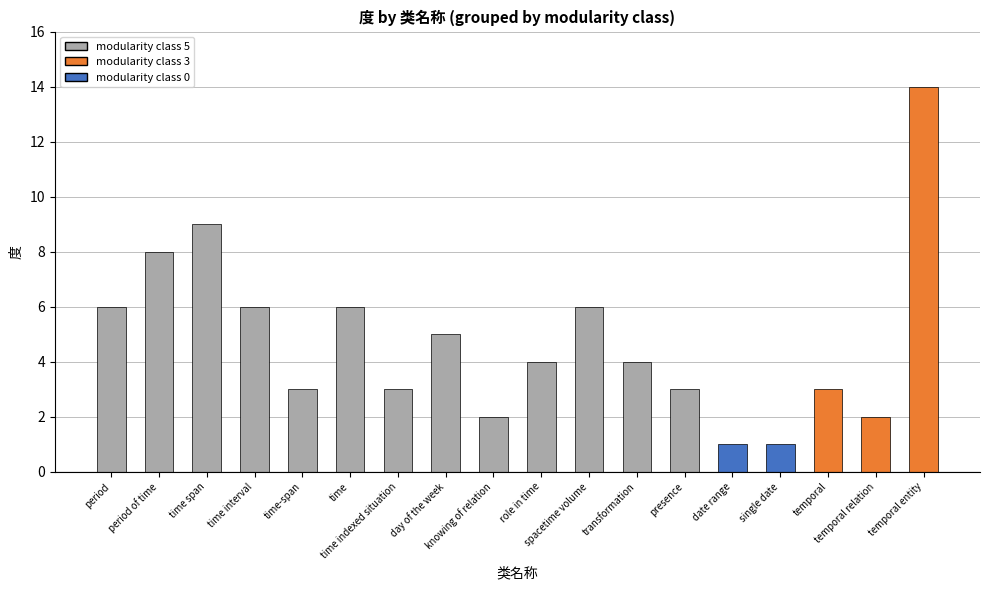

What is the label of the 7th bar from the right?

transformation